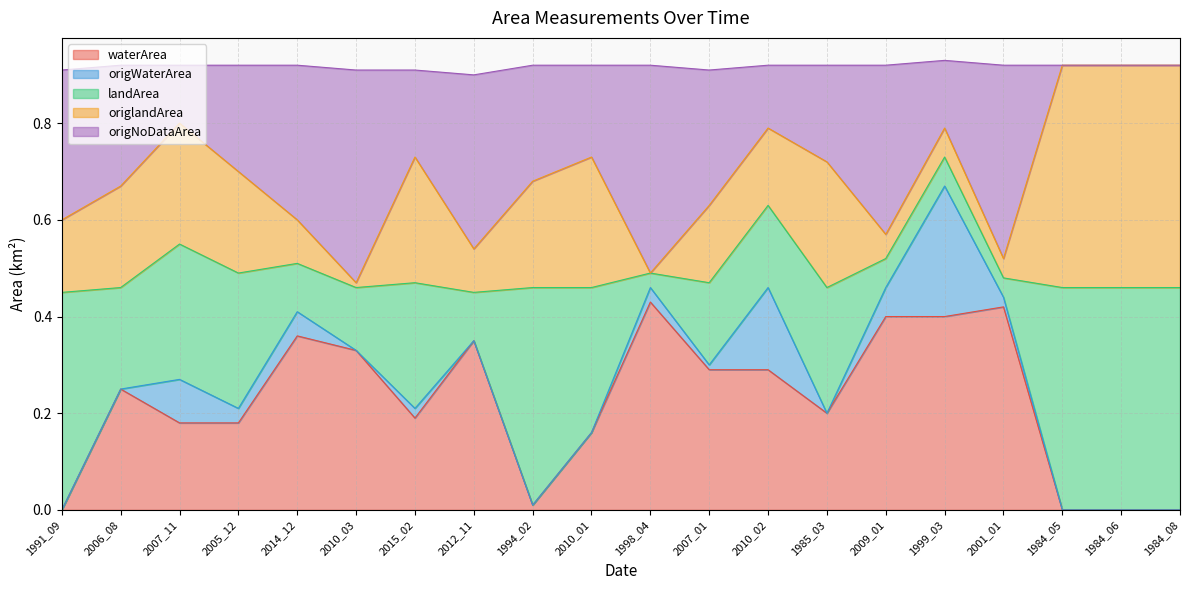

True or false: origNoDataArea and origWaterArea intersect in this chart.

False